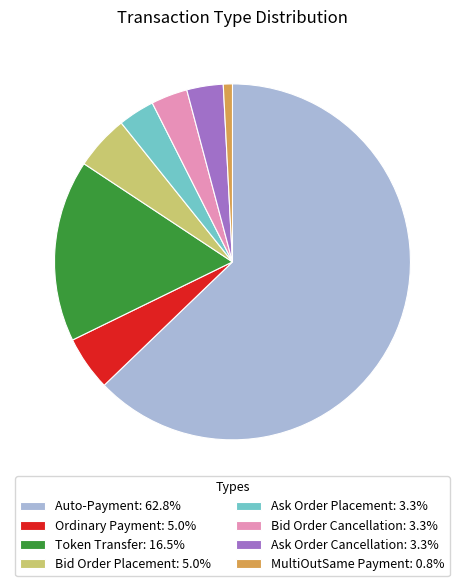

How many slices are in this pie chart?

8